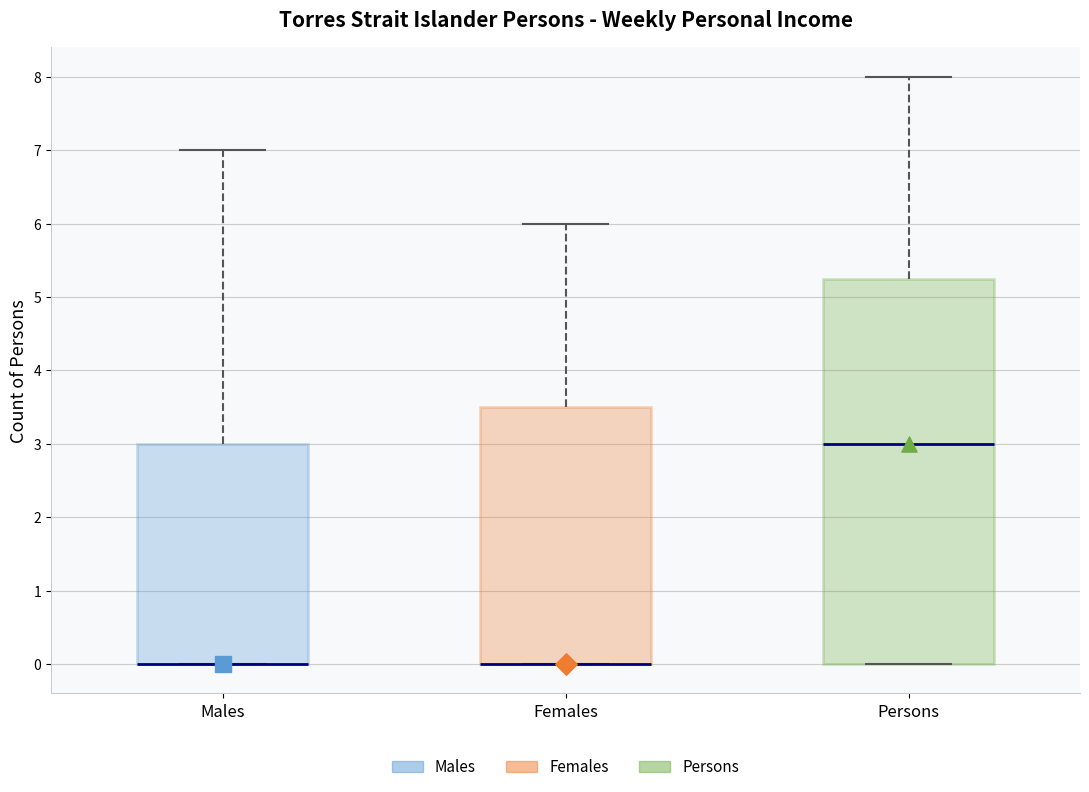

Where is the lower edge of the box for Males on the y-axis? The values are not printed on the chart, so give them approximately, as read against the axis.

0.0